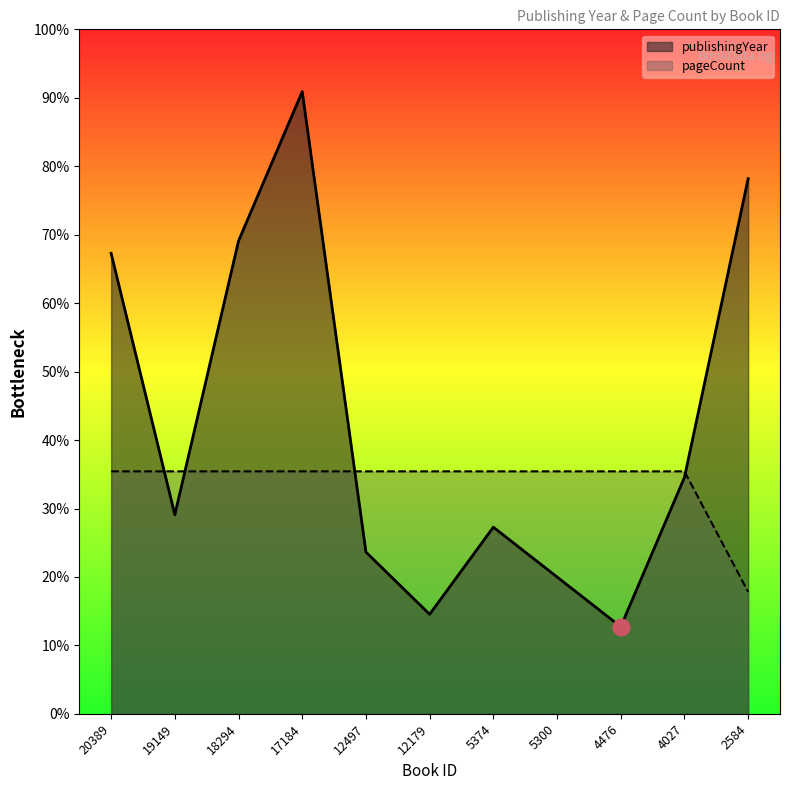

Which series has the largest range (max minus min)?

publishingYear